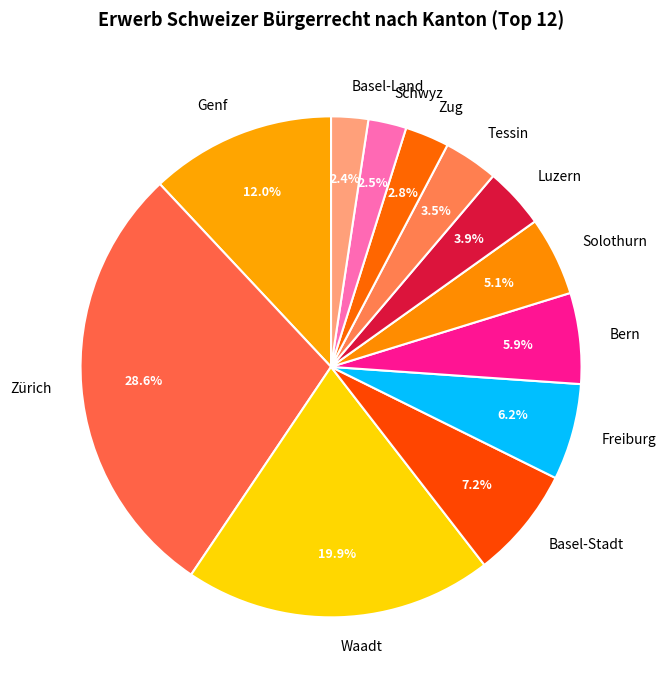

What portion of the pie excludes Zug?

97.2%